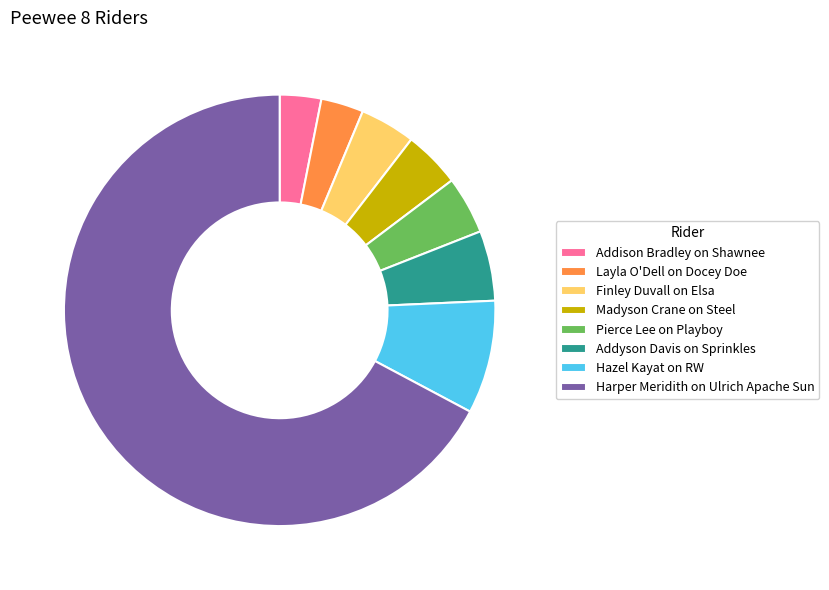

Which slice is the largest?

Harper Meridith on Ulrich Apache Sun